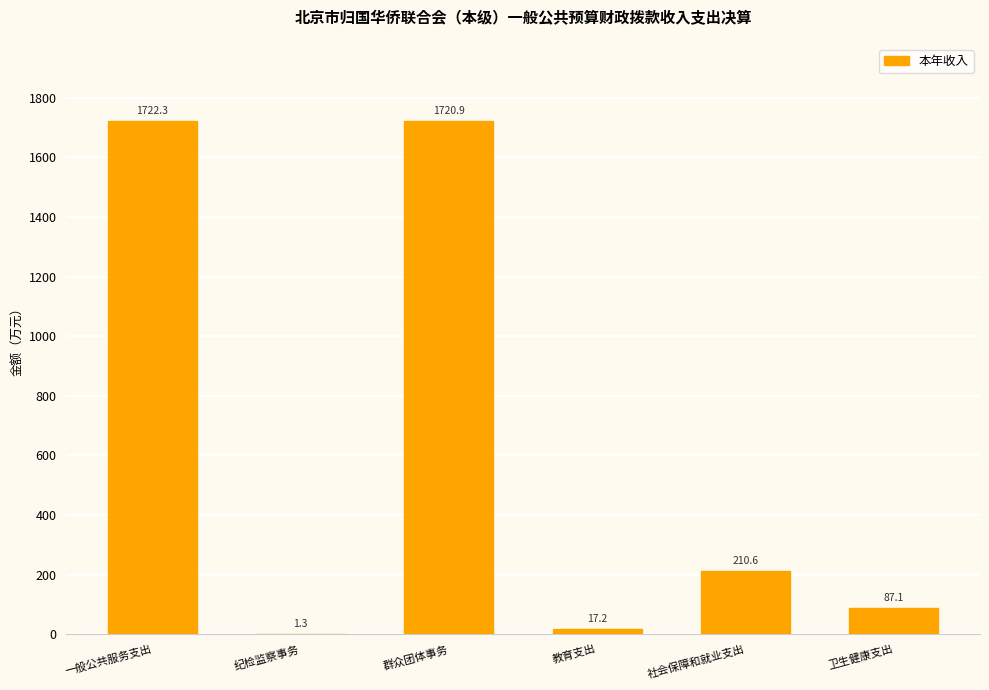

What is the change in value from 纪检监察事务 to 群众团体事务?

+1719.6